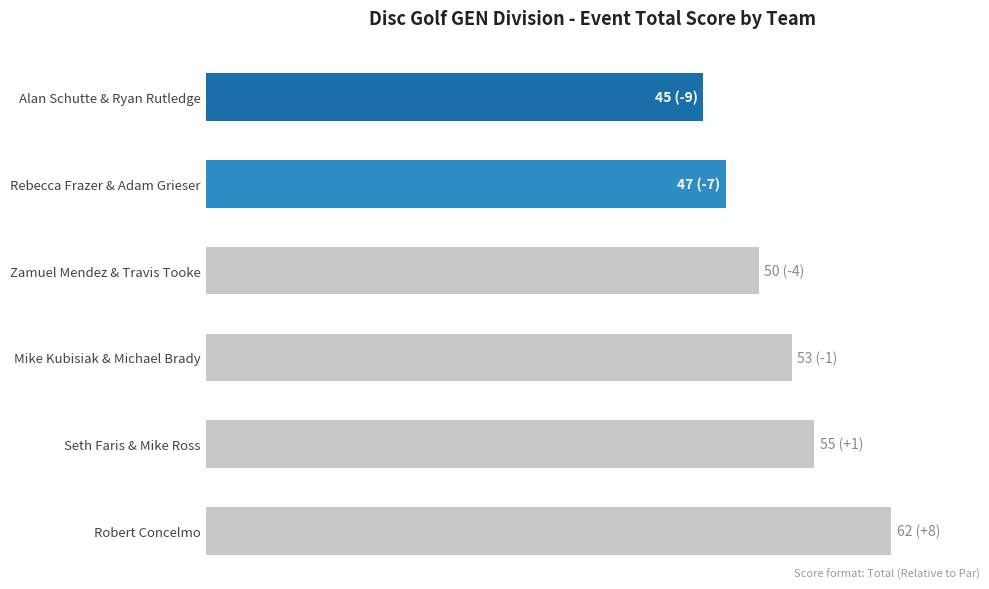

Count the values in the range 47 to 55.

4